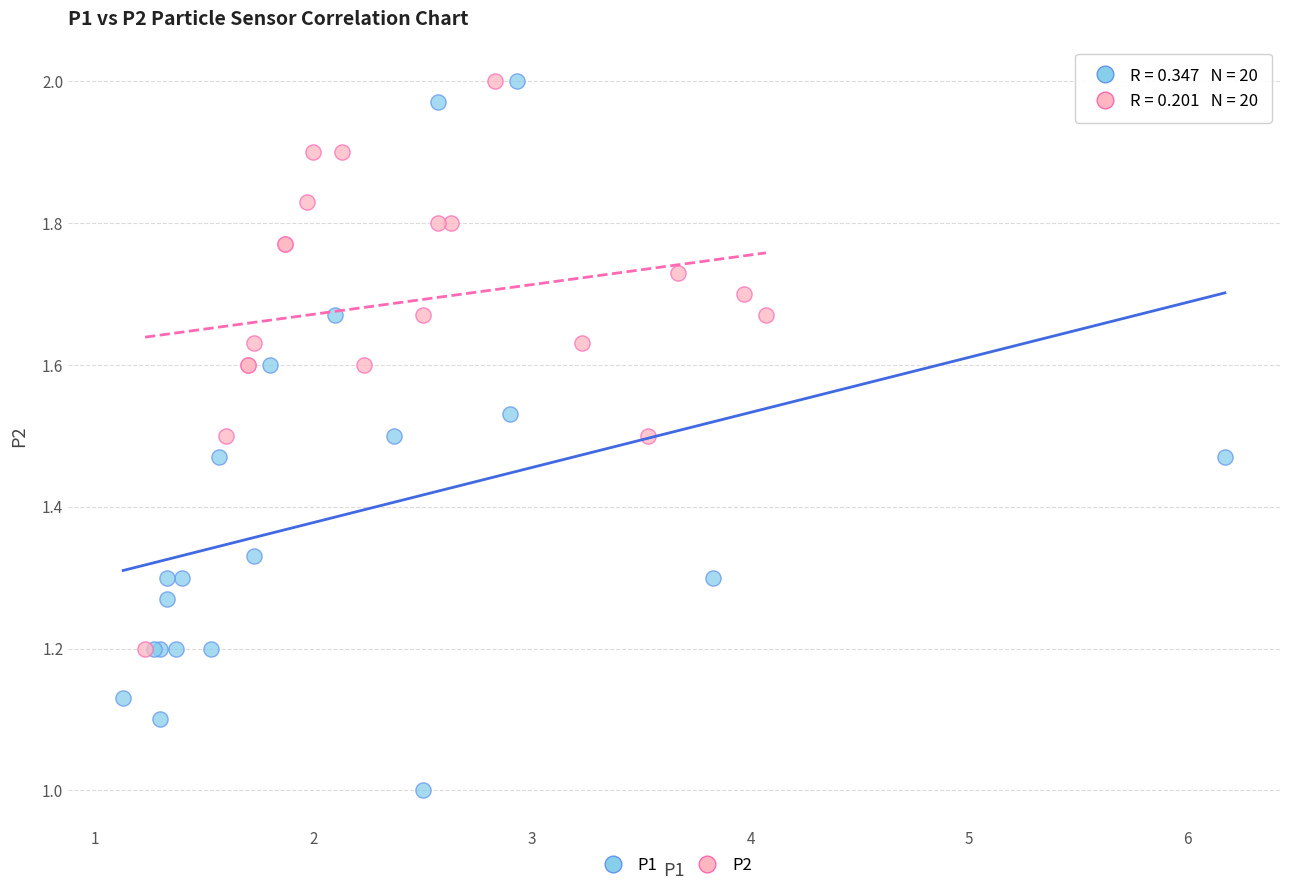

Which series reaches the minimum Y coordinate?

P1